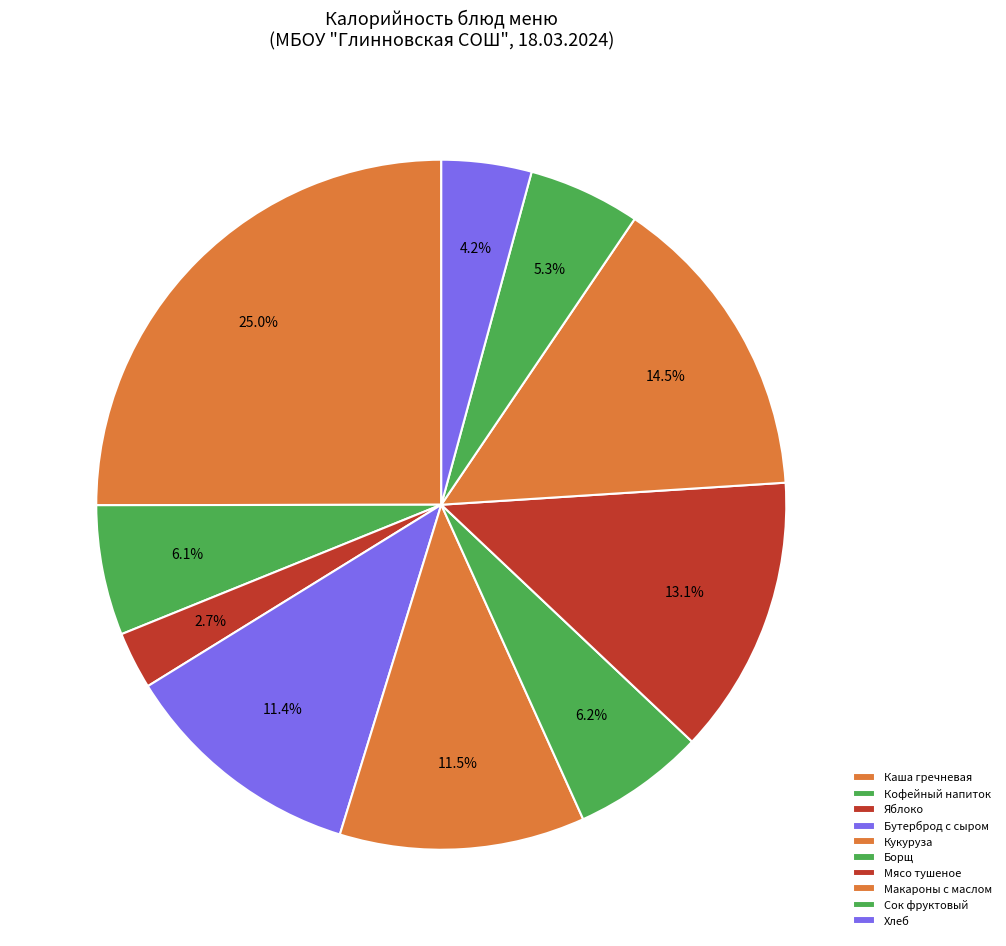

Count the number of slices in the pie.

10